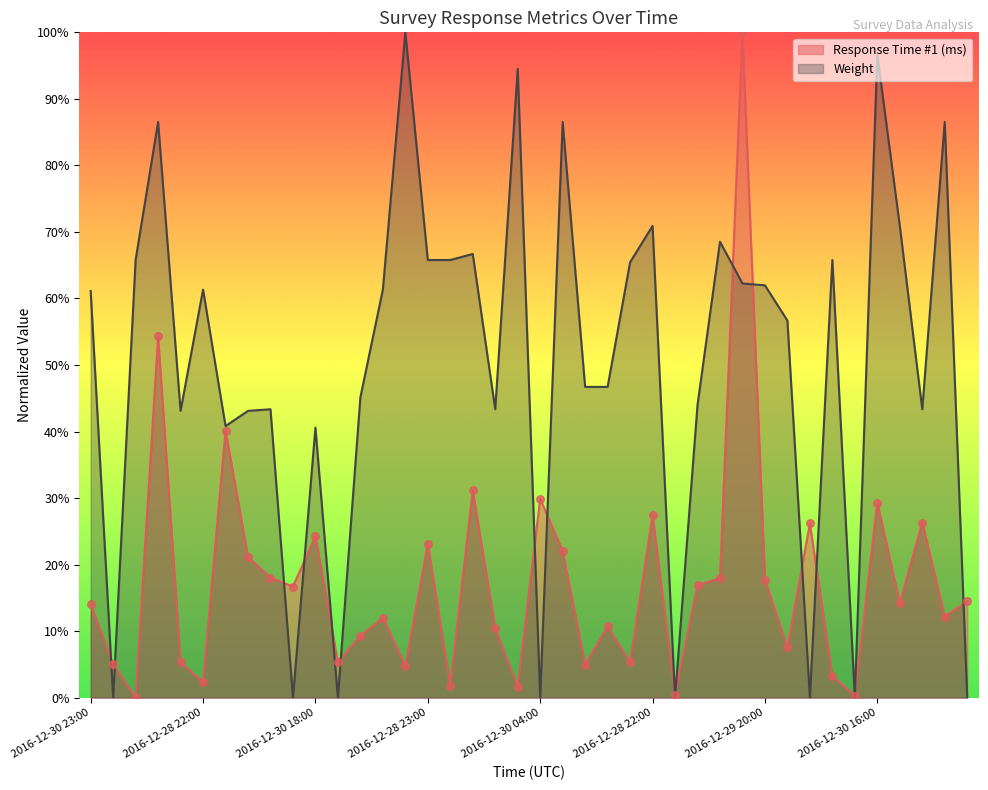

Which series reaches the maximum Y coordinate?

Response Time #1 (ms)